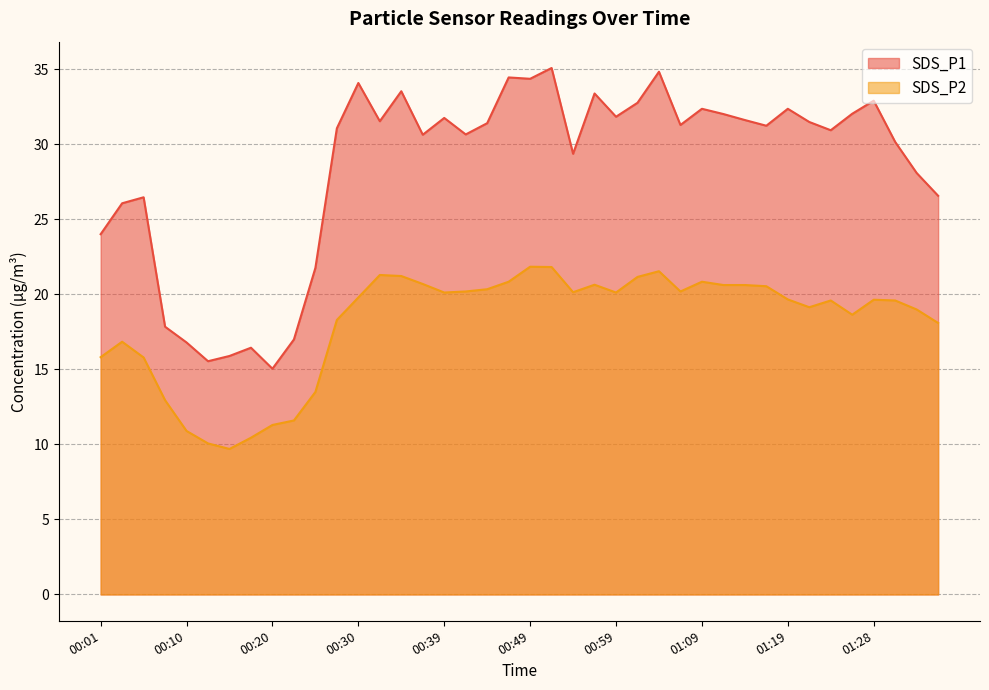

What is the sum of all SDS_P1 values?

1137.2